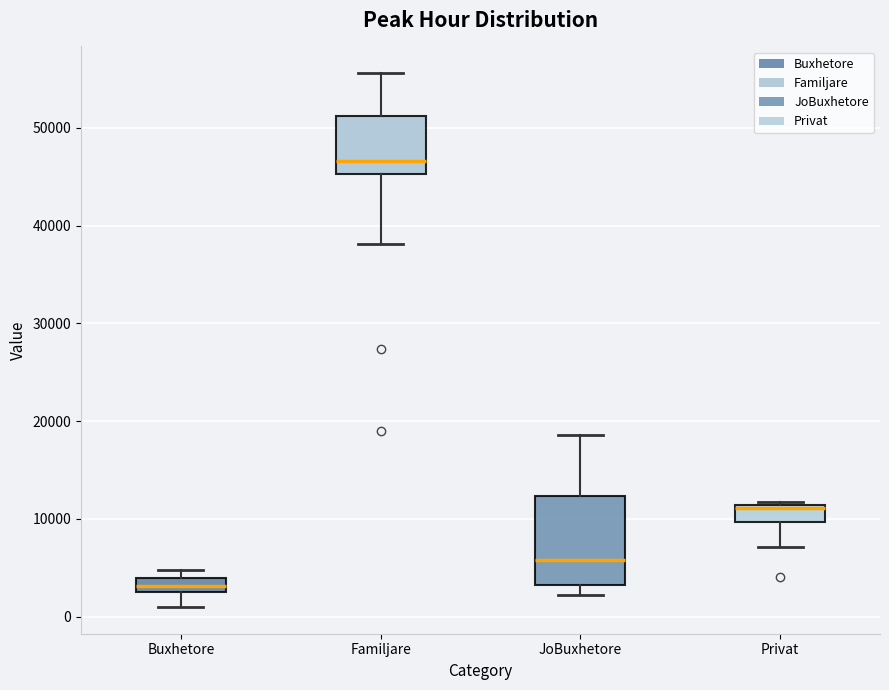

Where is the upper edge of the box for Familjare on the y-axis? The values are not printed on the chart, so give them approximately, as read against the axis.

51000